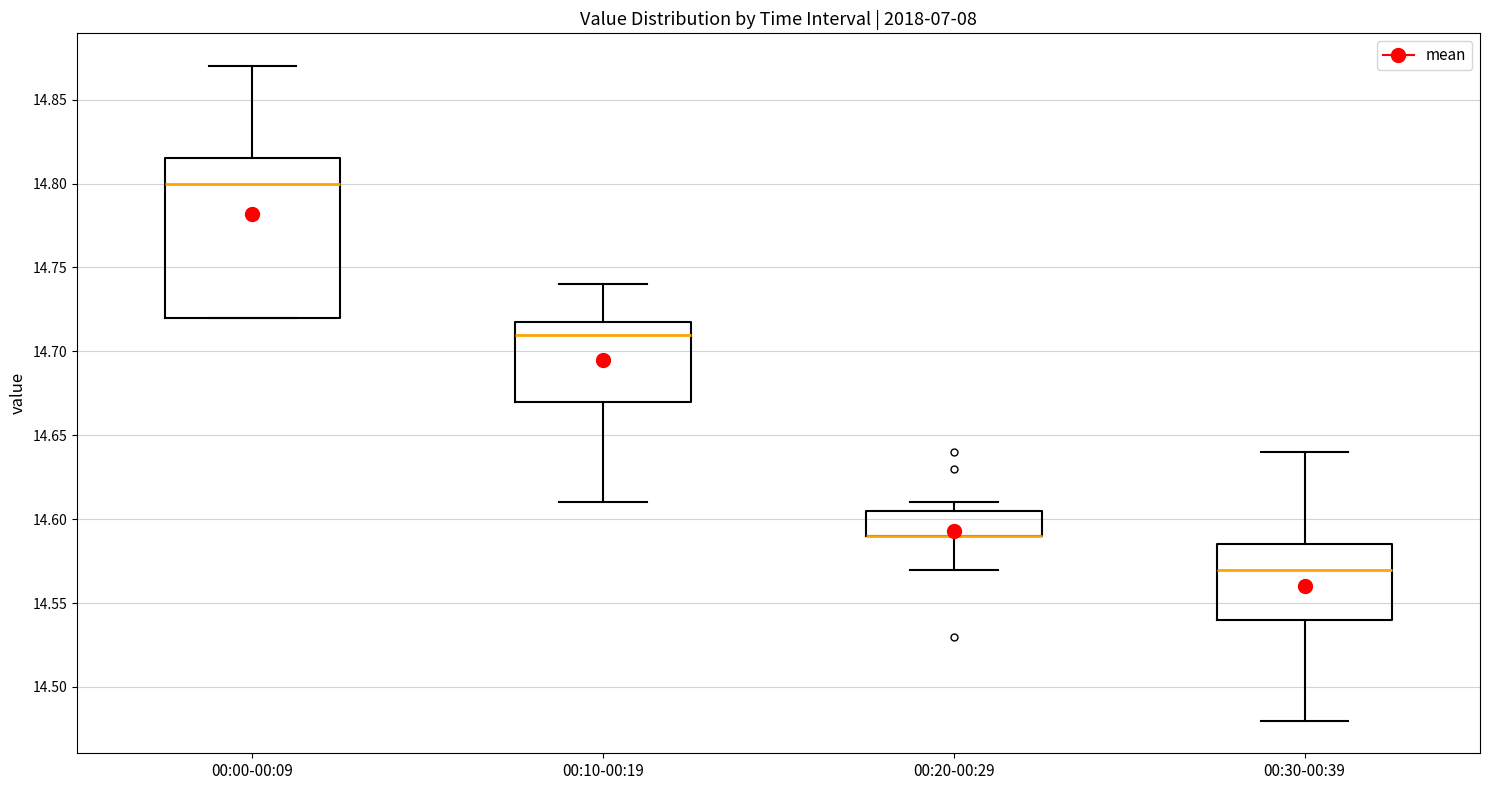

Which box is the tallest, from its lower edge to its upper edge?

00:00-00:09